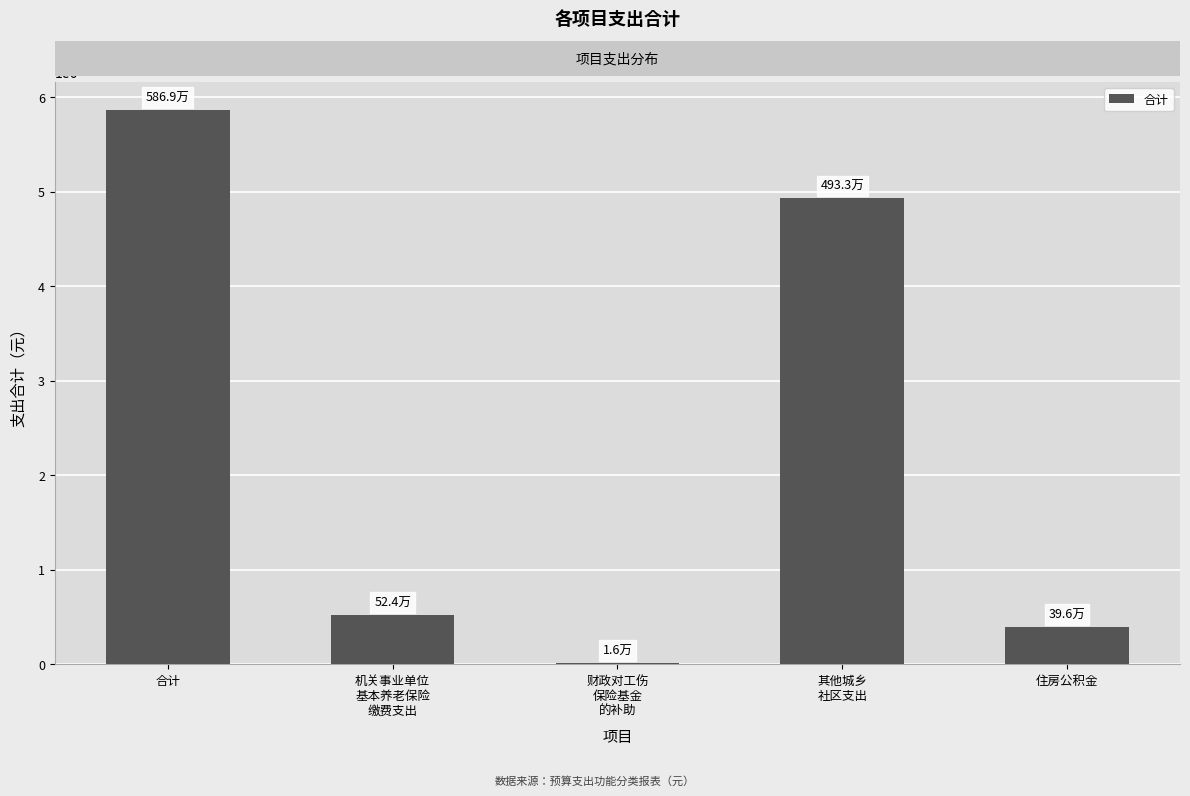

What is the greatest value displayed?

5869218.6